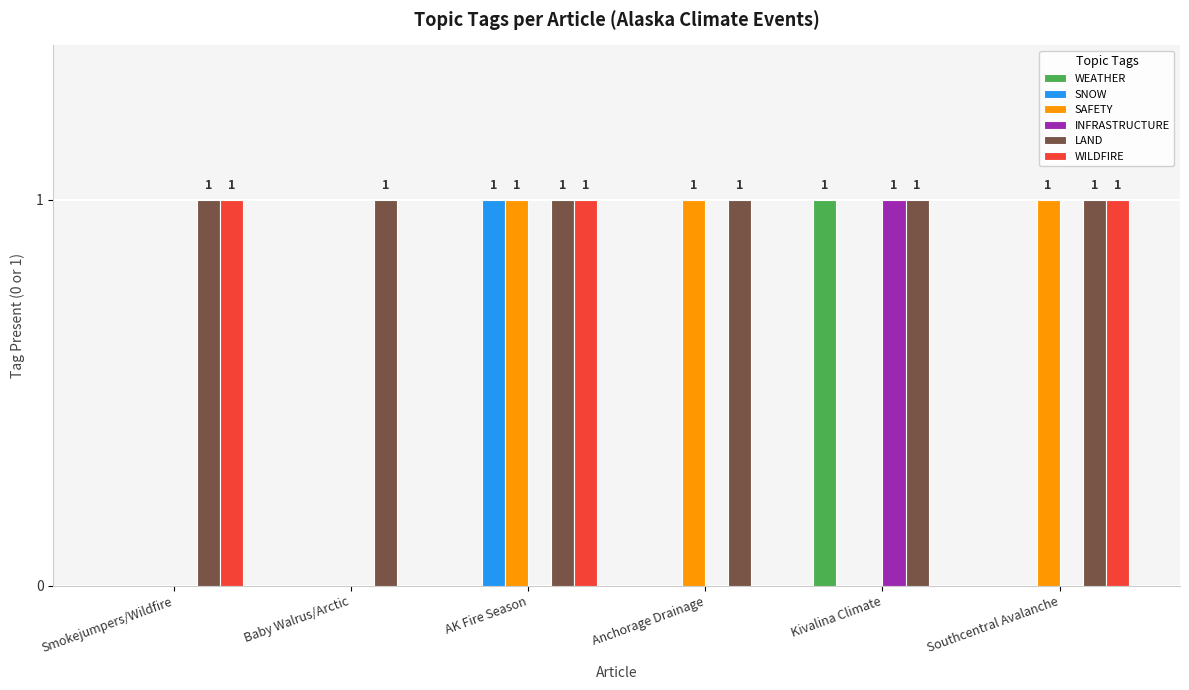

At which category is the sum across all series the highest?

AK Fire Season